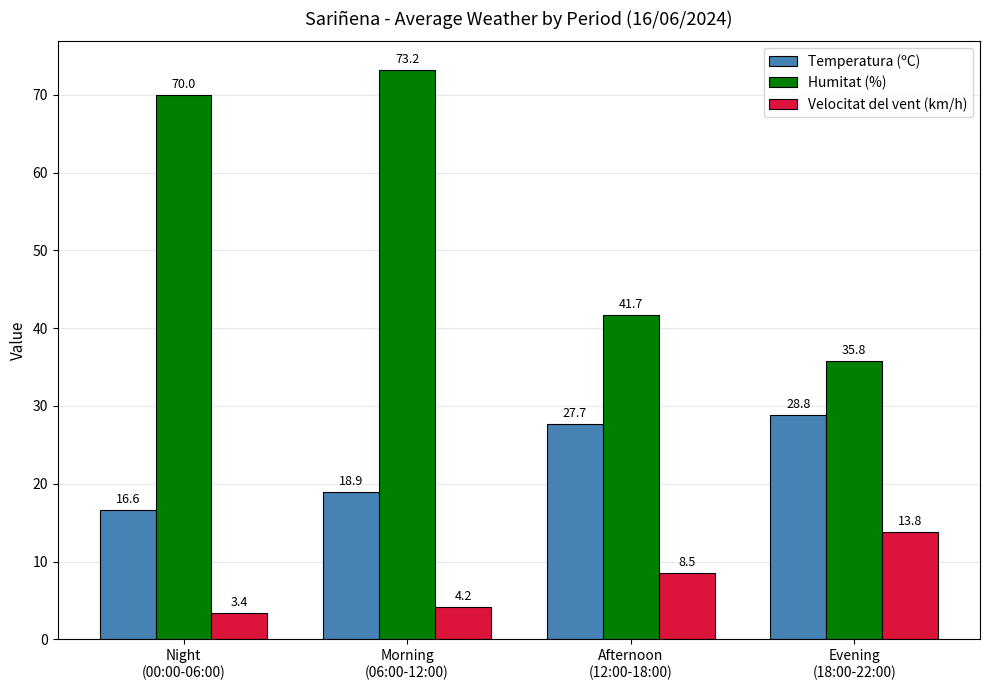

Which series has the largest total across all categories?

Humitat (%)